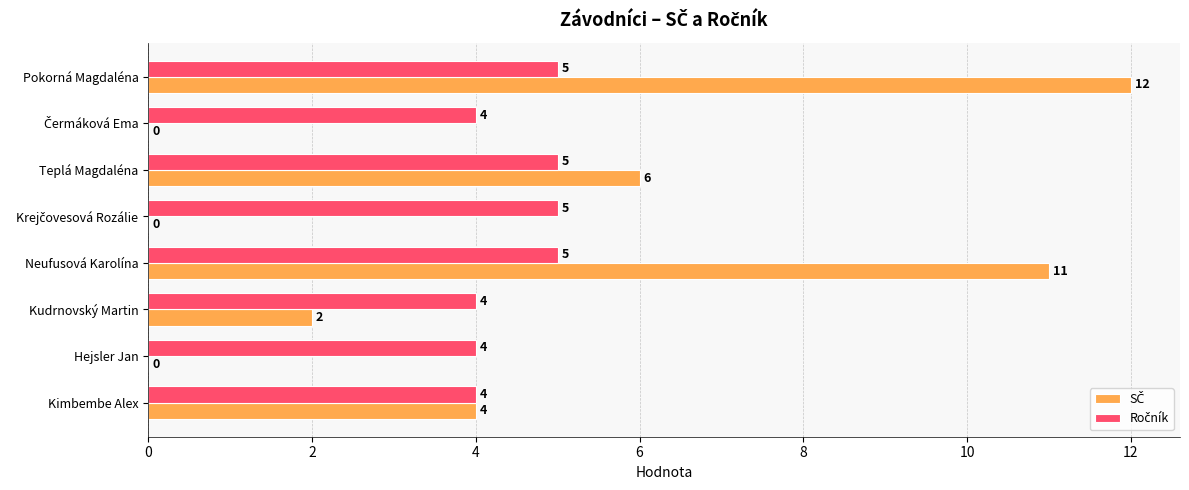

What is the greatest value displayed?

12